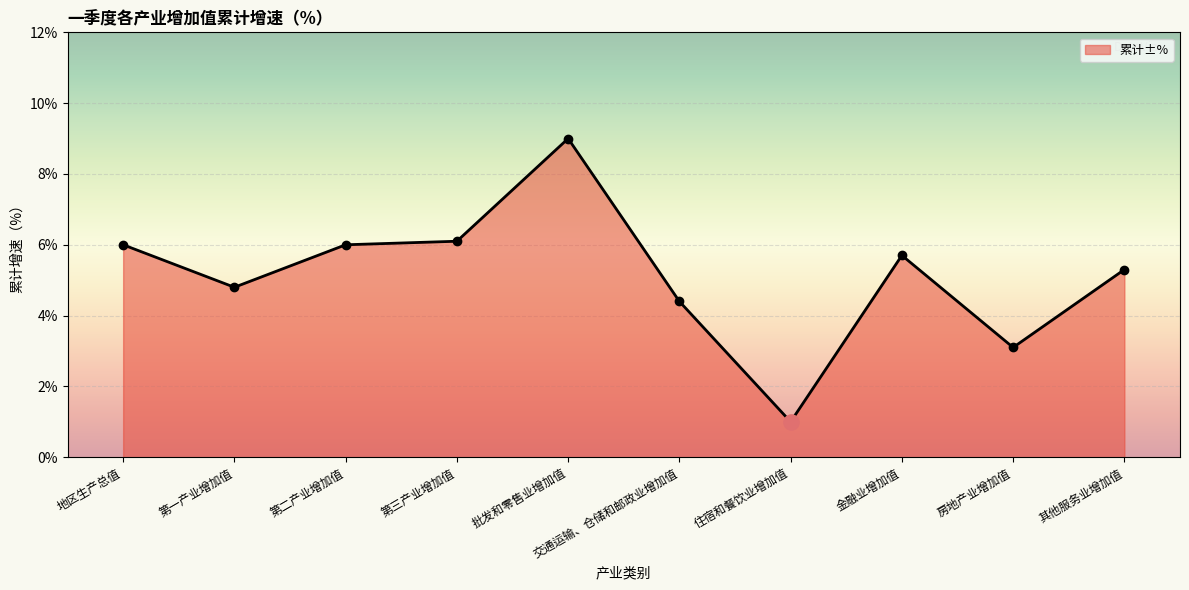

What is the ratio of the value at 第三产业增加值 to the value at 第二产业增加值?

1.0